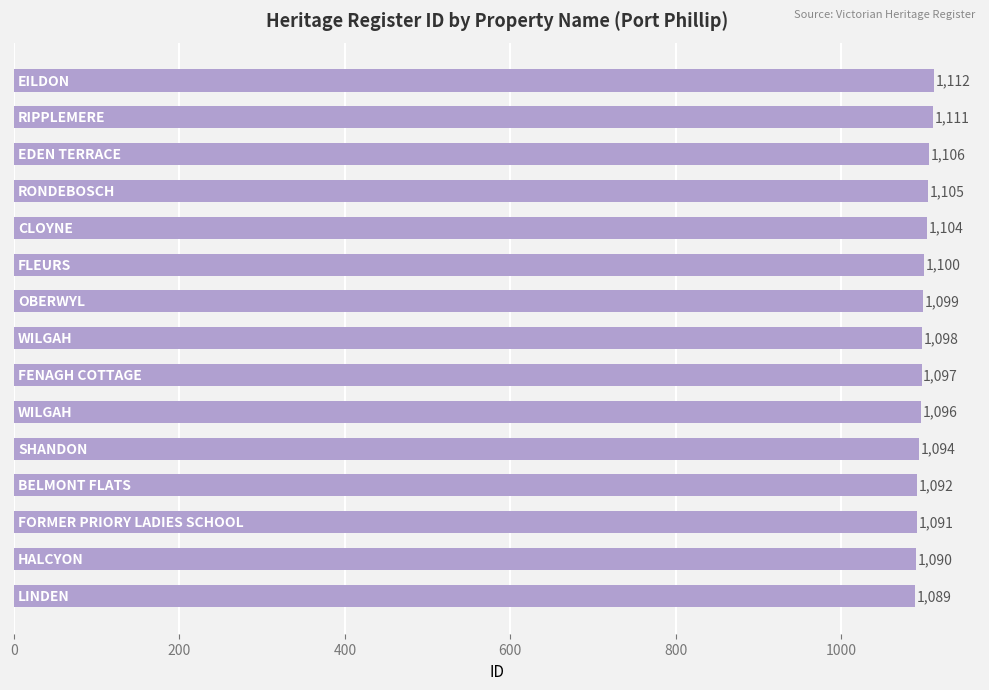

What is the sum of all values?

16484